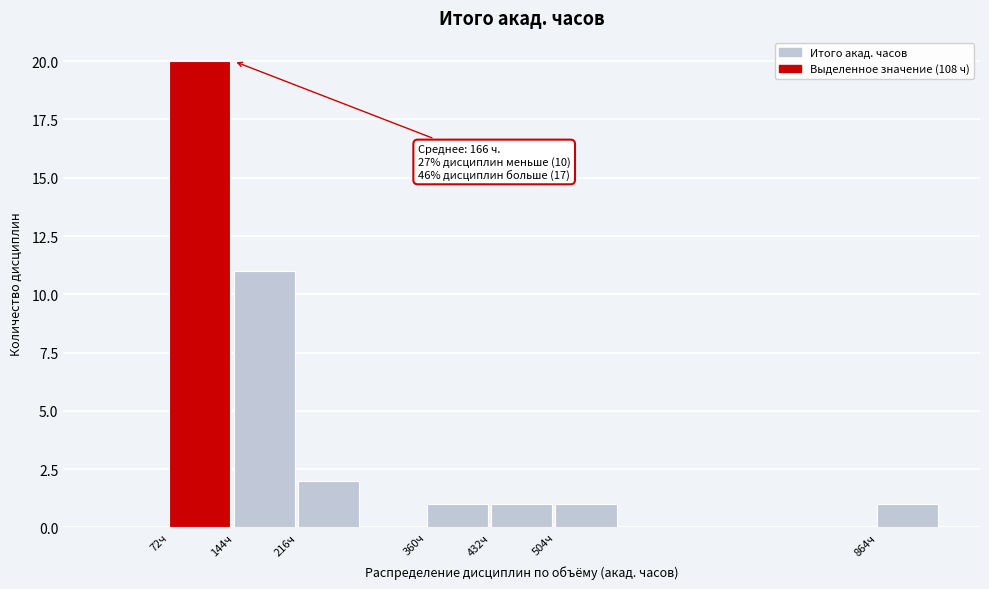

Which range on the x-axis has the tallest bar?

72 to 144